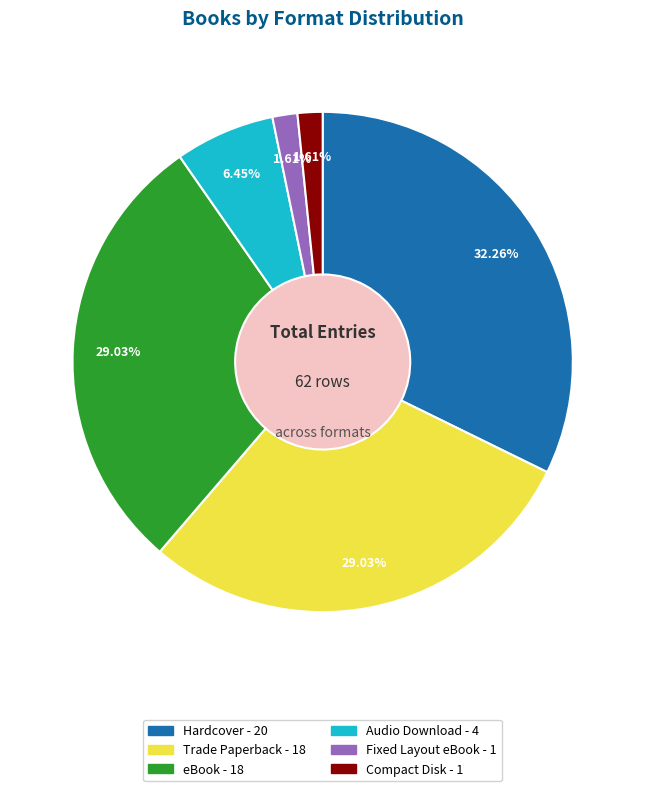

Does any single category account for the majority?

No